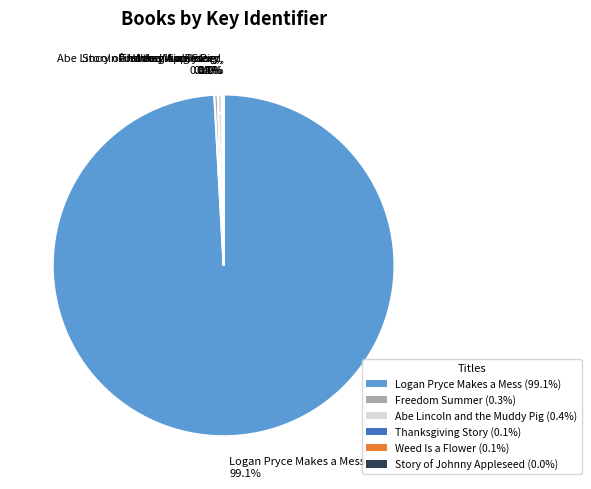

Does Logan Pryce Makes a Mess account for over 50% of the chart?

Yes